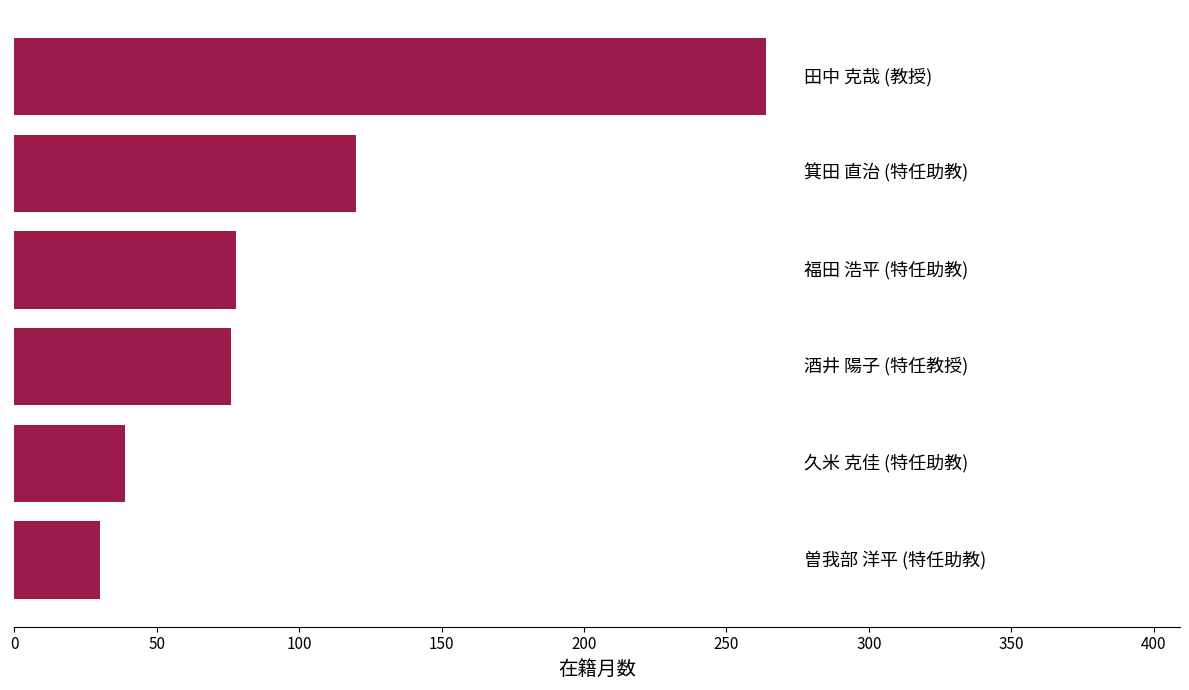

Are the bars horizontal?

Yes